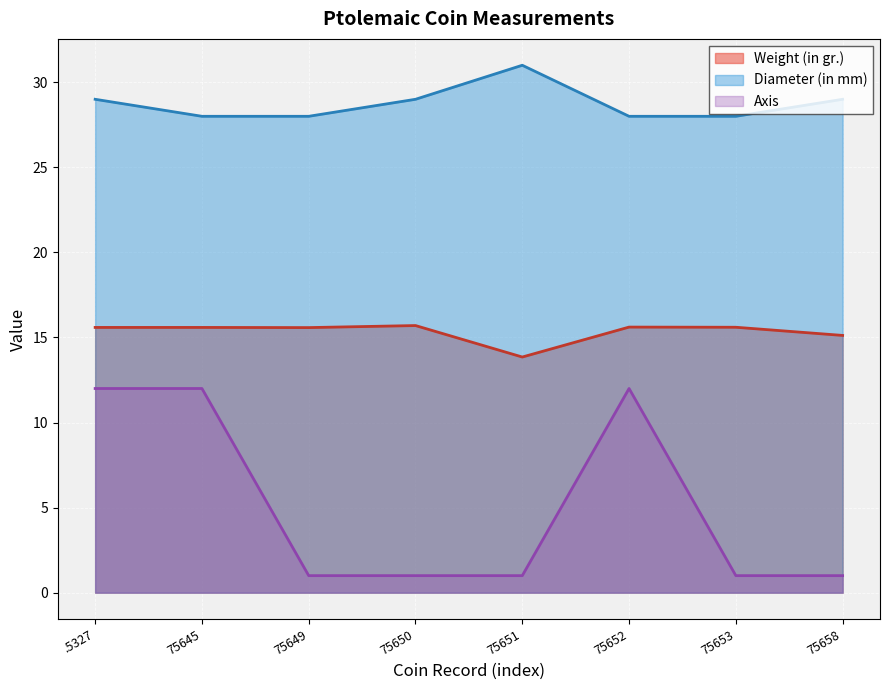

What is the approximate value of Diameter (in mm) at 75650?

29.0